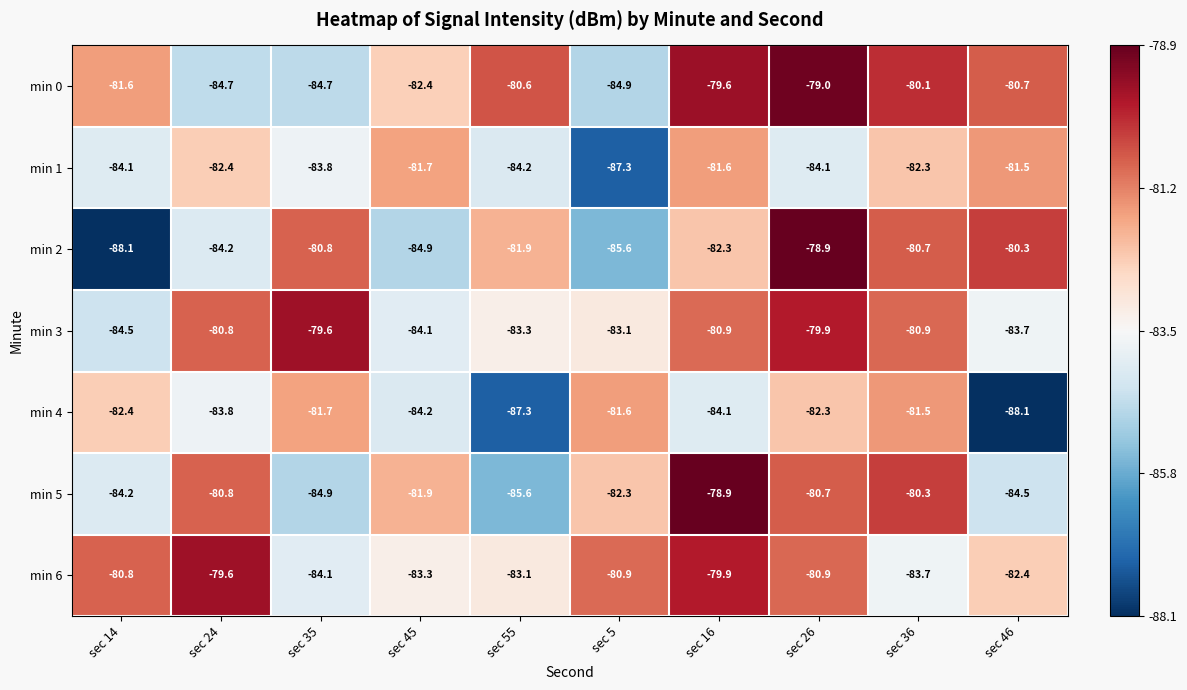

What is the spread (max minus min) of values at sec 16?

5.2